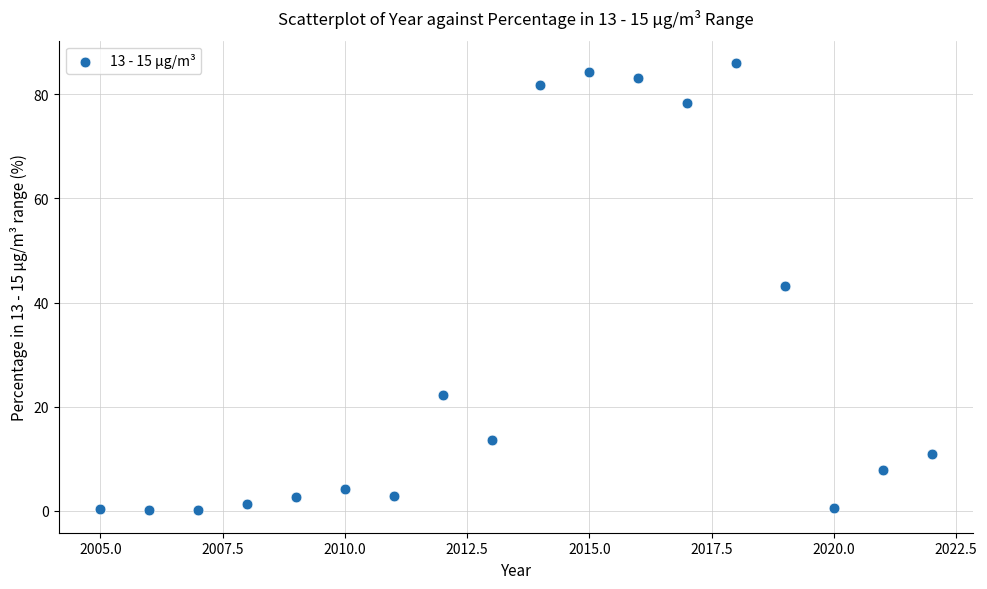

What is the range of Y values (max minus min)?

85.9